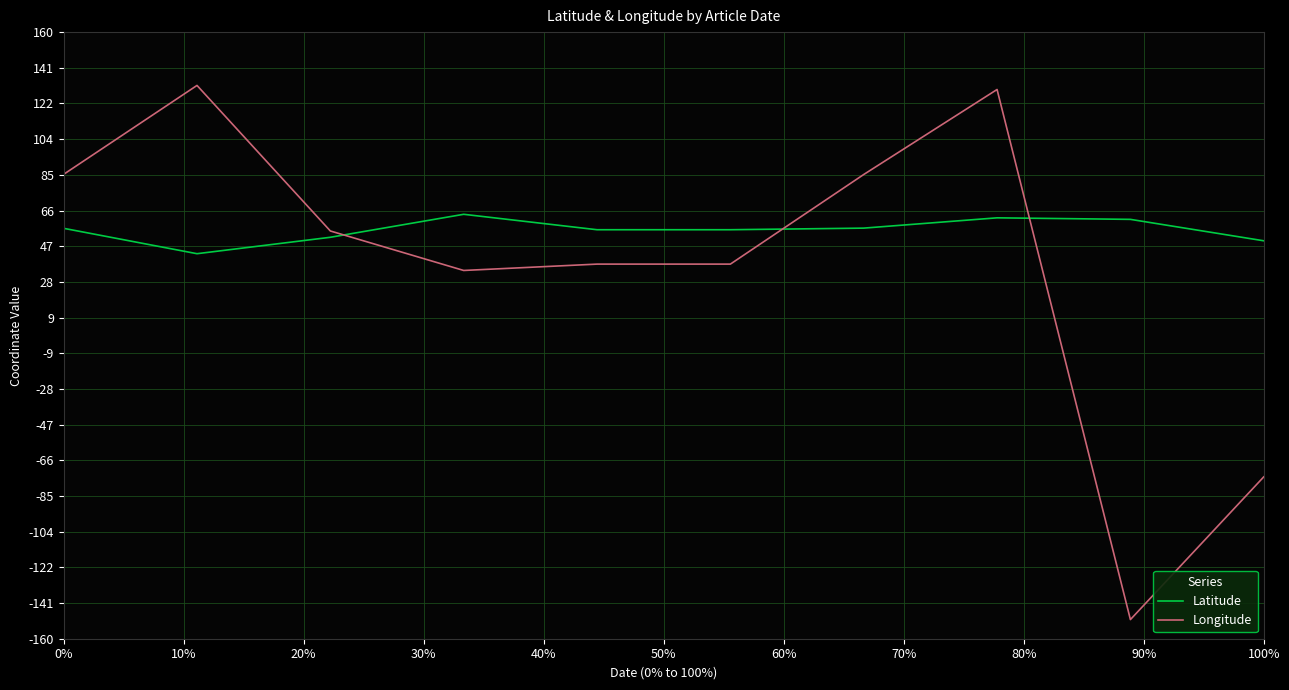

What are all the series names shown in the legend?

Latitude, Longitude